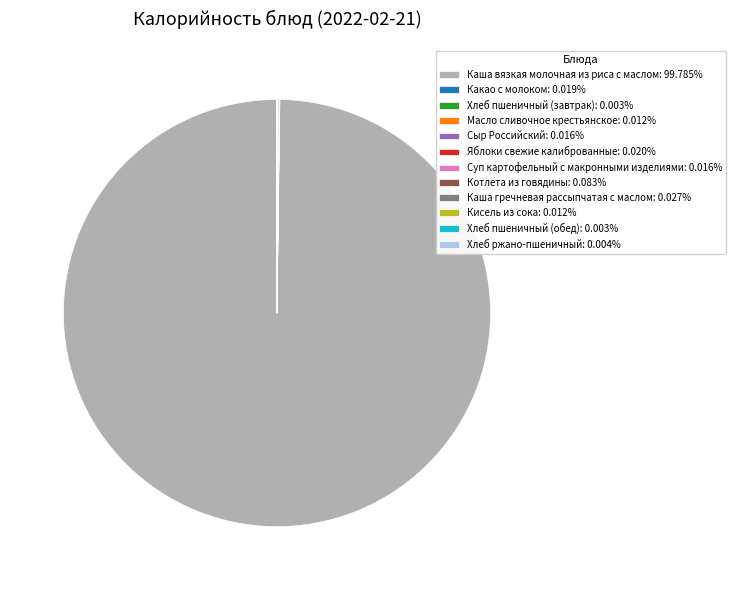

Does any single category account for the majority?

Yes